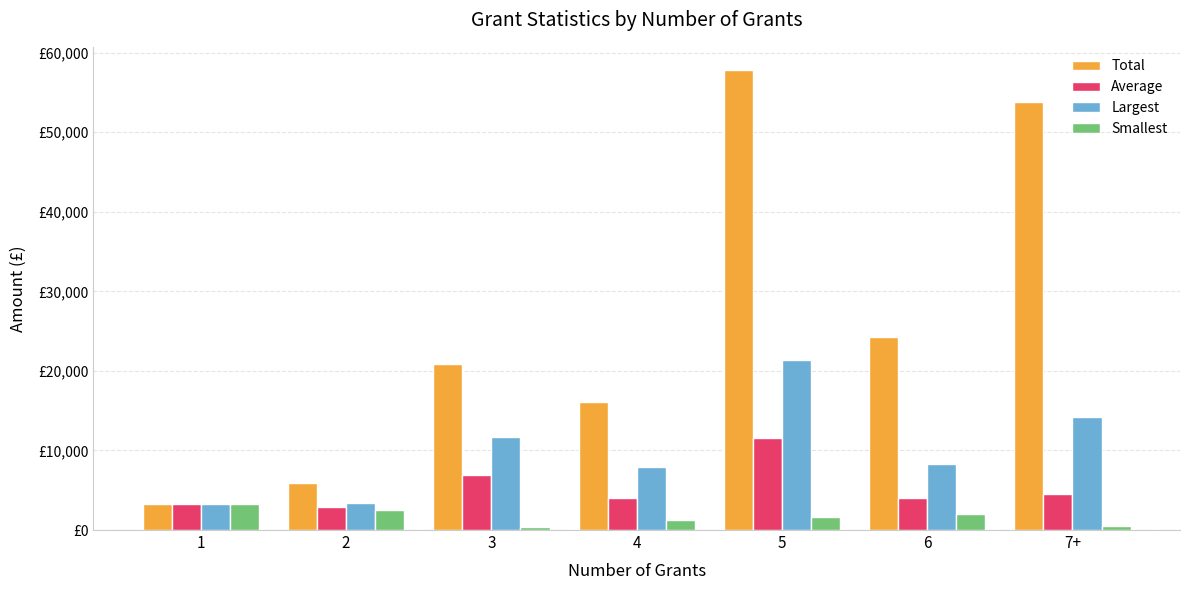

What are all the series names shown in the legend?

Total, Average, Largest, Smallest